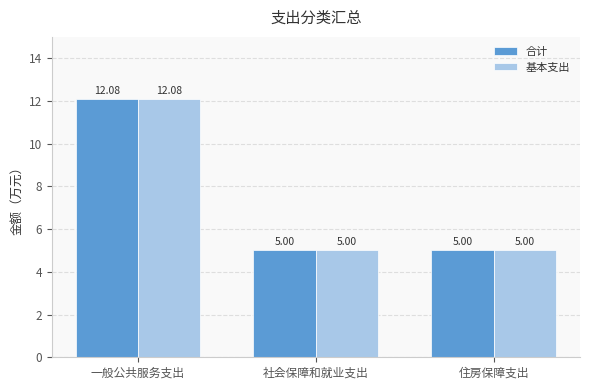

Reading left to right, extract all data points from this chart.

合计: 一般公共服务支出=12.1	社会保障和就业支出=5.0	住房保障支出=5.0
基本支出: 一般公共服务支出=12.1	社会保障和就业支出=5.0	住房保障支出=5.0